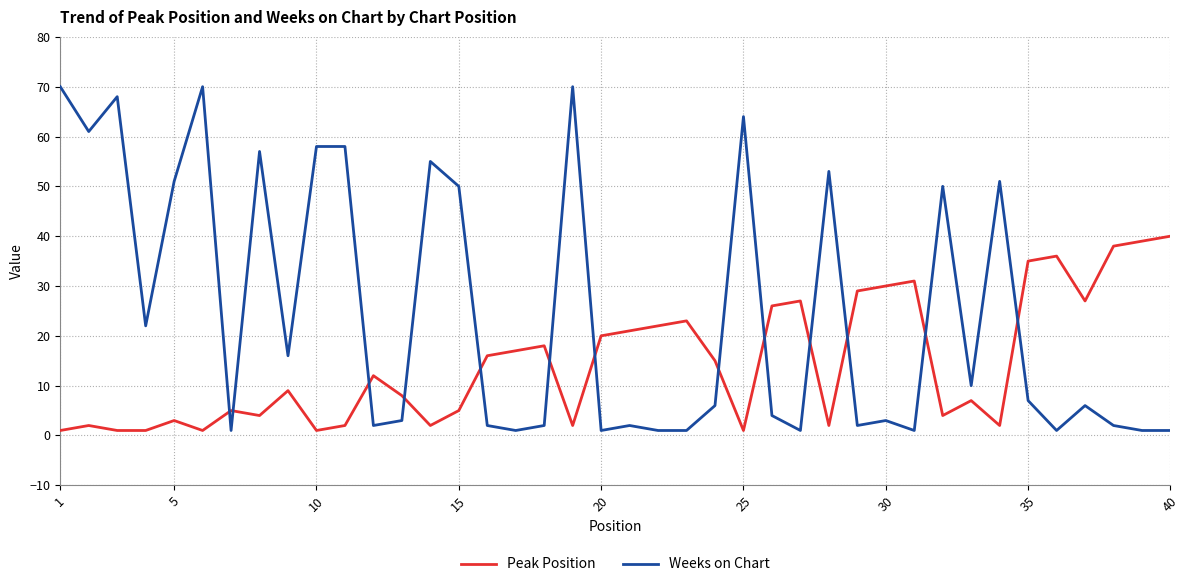

How many lines are shown in the chart?

2